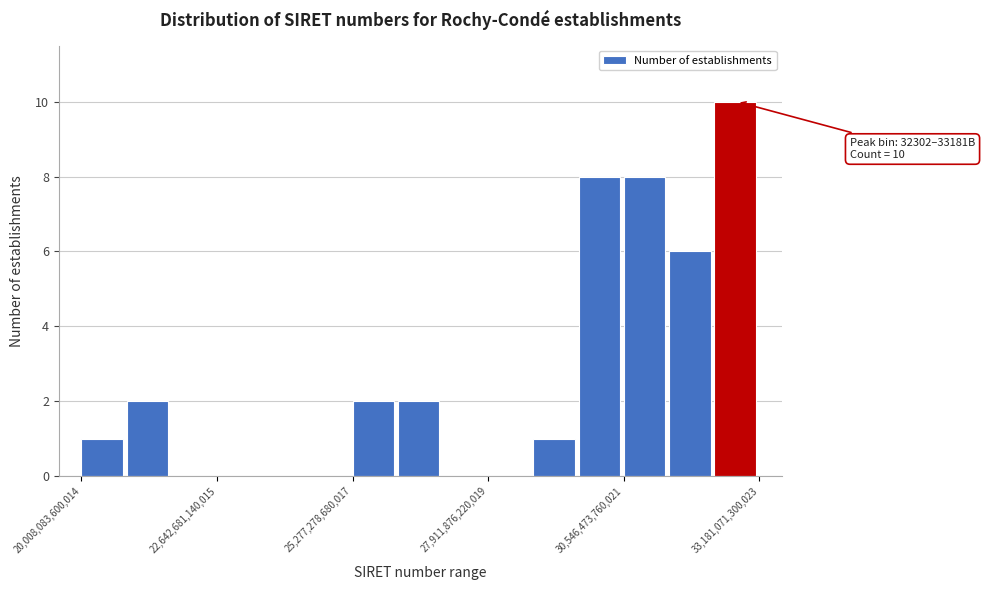

Read against the x-axis, roughly where is the centre of the tallest bar?

32500000000000